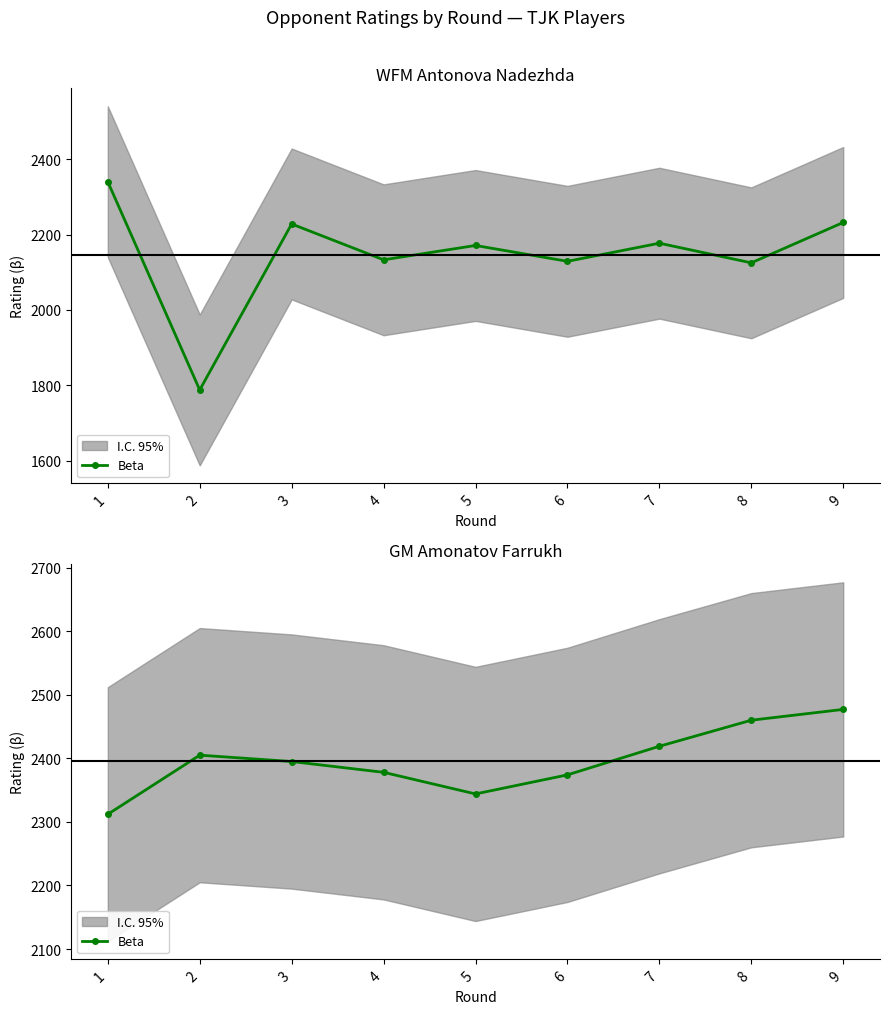

At which label is the value closest to 2394?

3